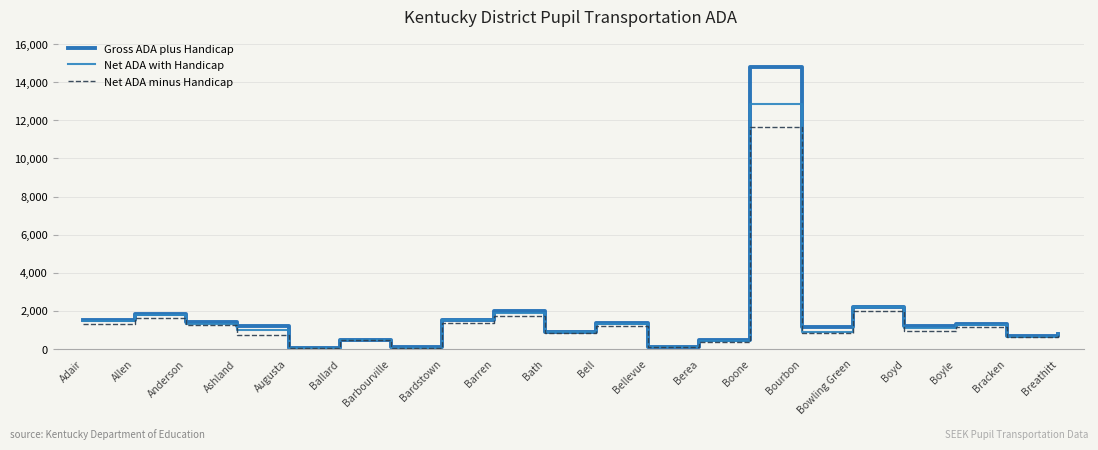

In Gross ADA plus Handicap, how many points are lower than both neighbors (excluding endpoints)?

7